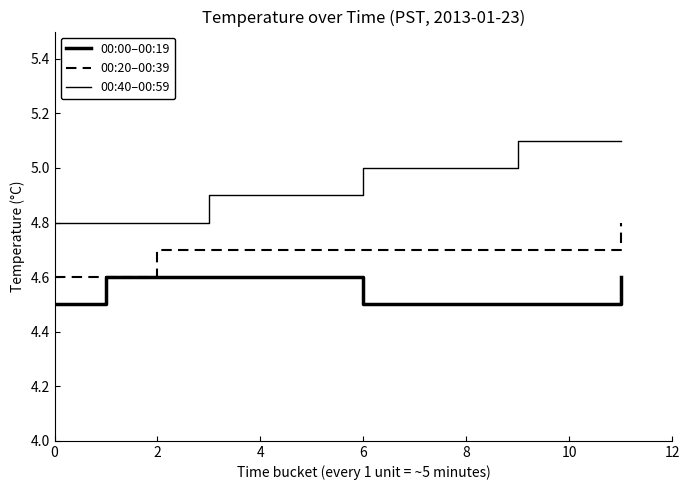

How many lines are shown in the chart?

3